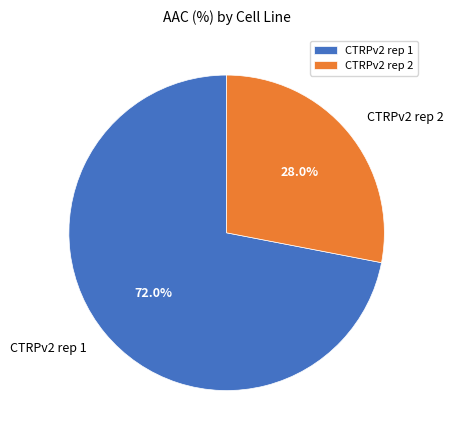

True or false: CTRPv2 rep 1 accounts for 72% of the total.

True